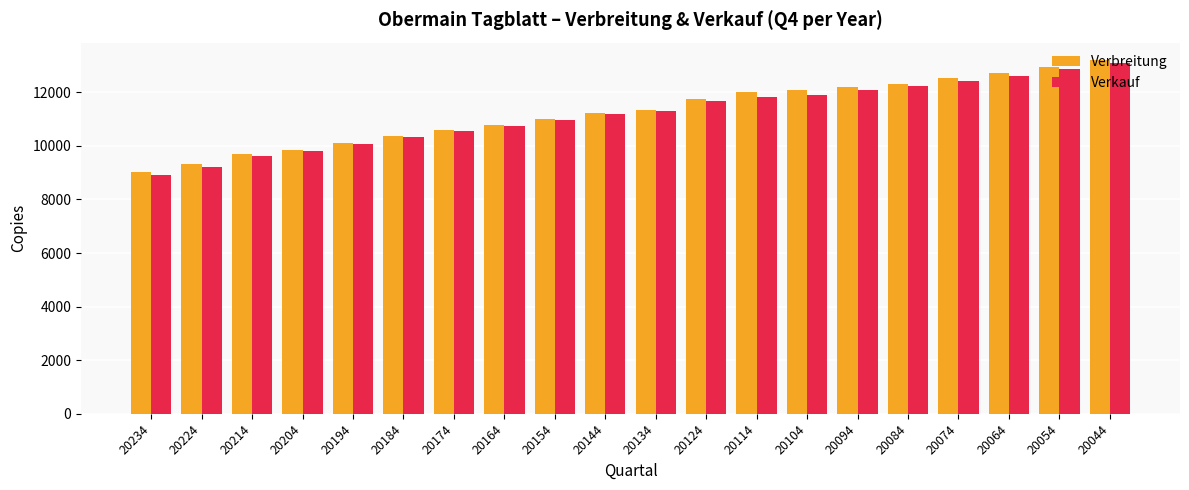

What is the difference between the Verkauf values at 20214 and 20114?

2193